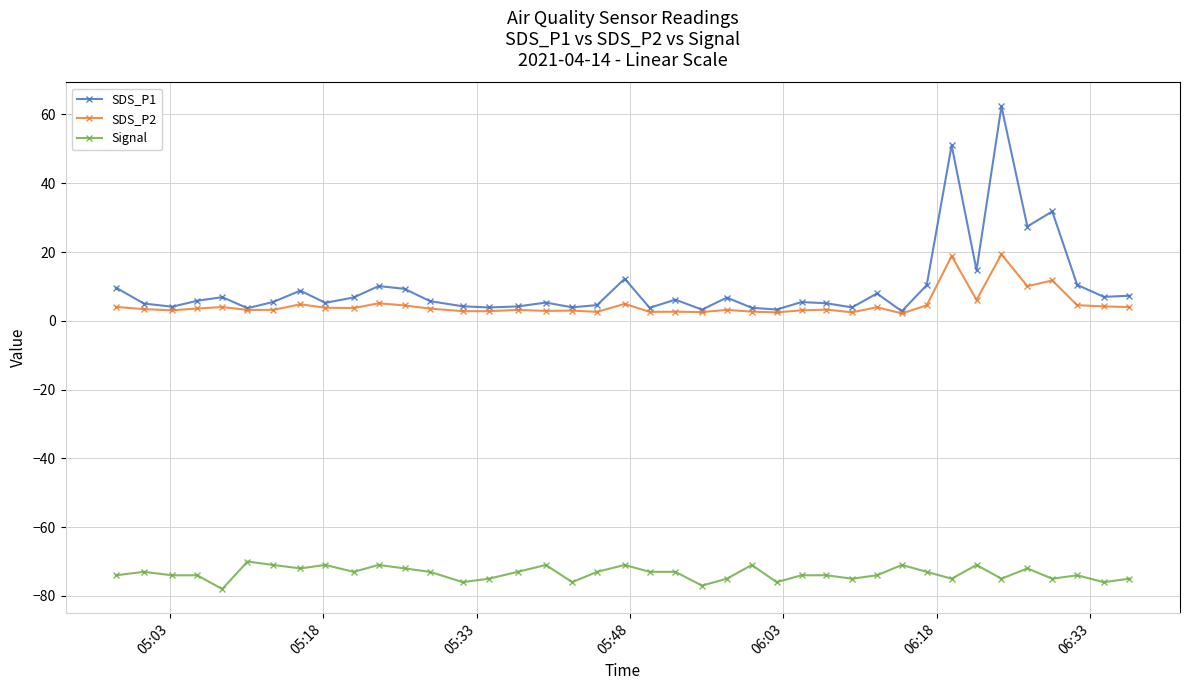

How many lines are shown in the chart?

3